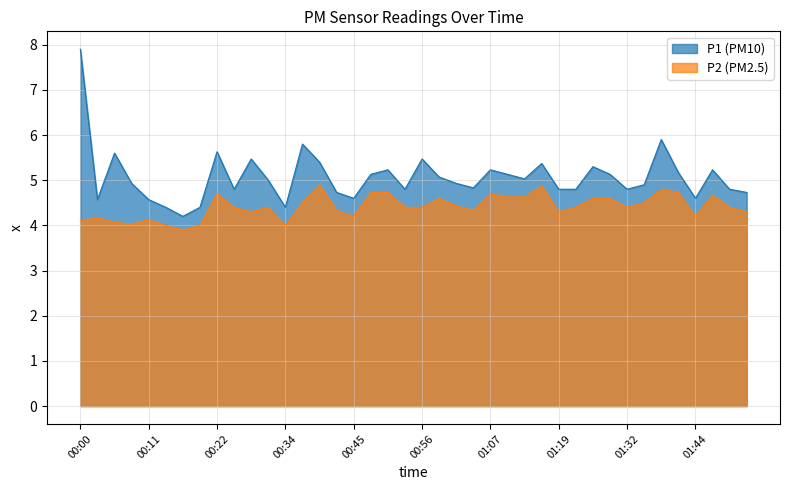

Which series has the widest spread of values?

P1 (PM10)